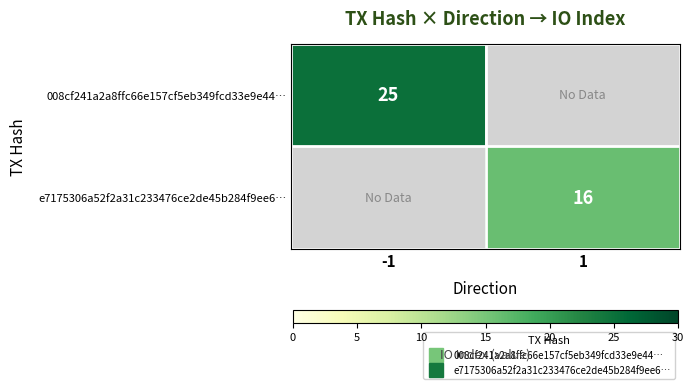

Rank the categories by e7175306a52f2a31c233476ce2de45b284f9ee6… value from highest to lowest.

-1, 1